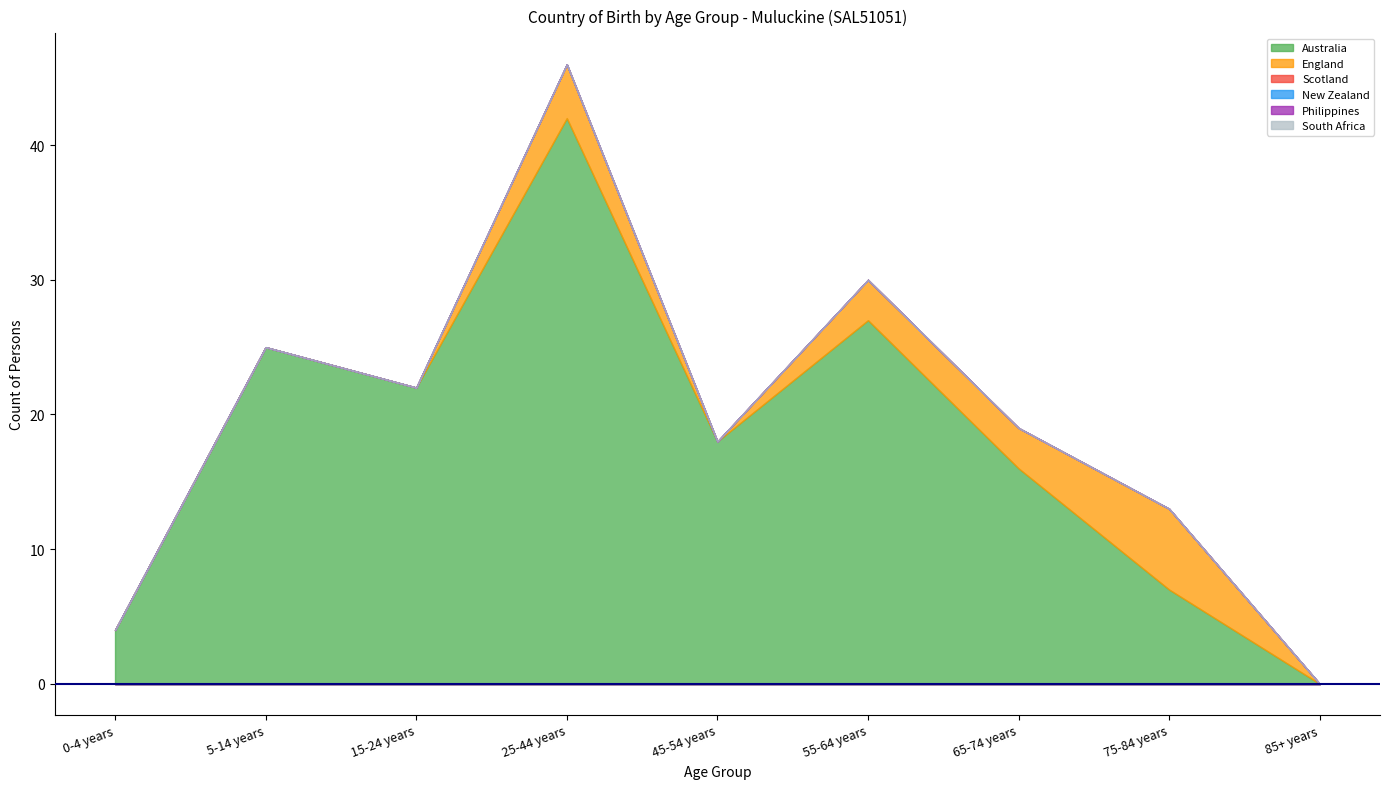

List the series in order of their peak value, lowest first.

Scotland, New Zealand, Philippines, South Africa, England, Australia